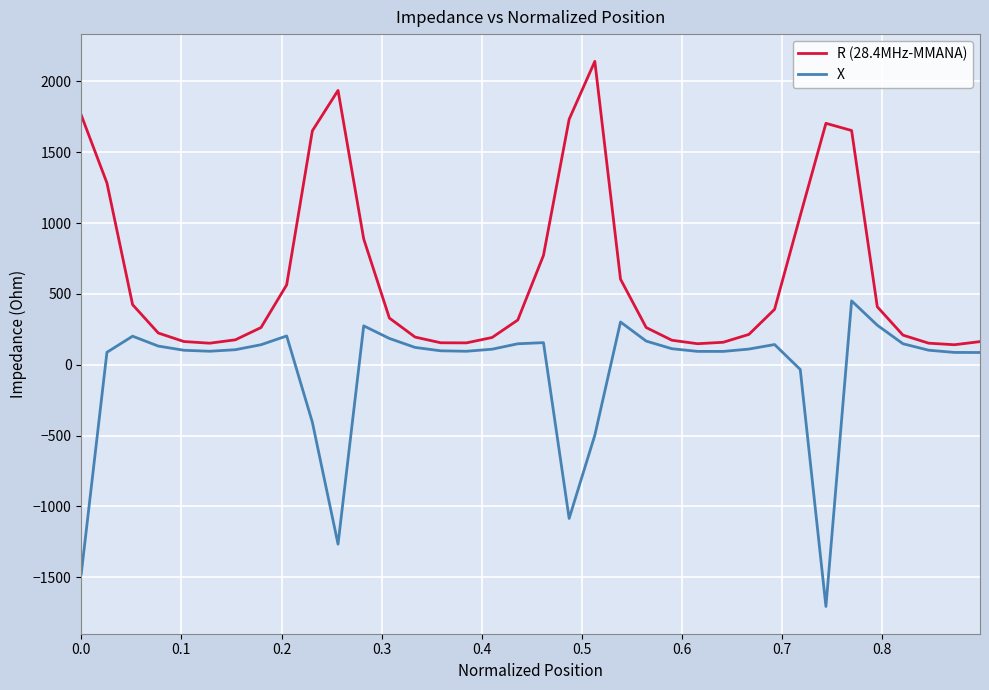

Which series has the widest spread of values?

X